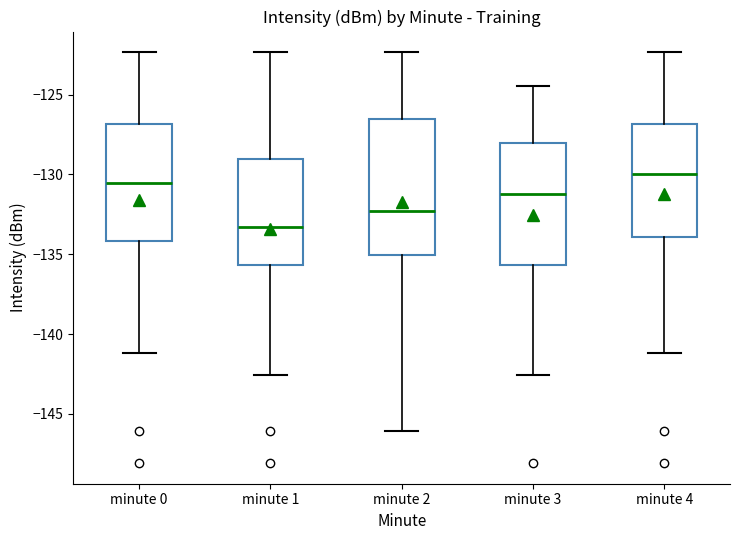

Which box has the lowest median line?

minute 1